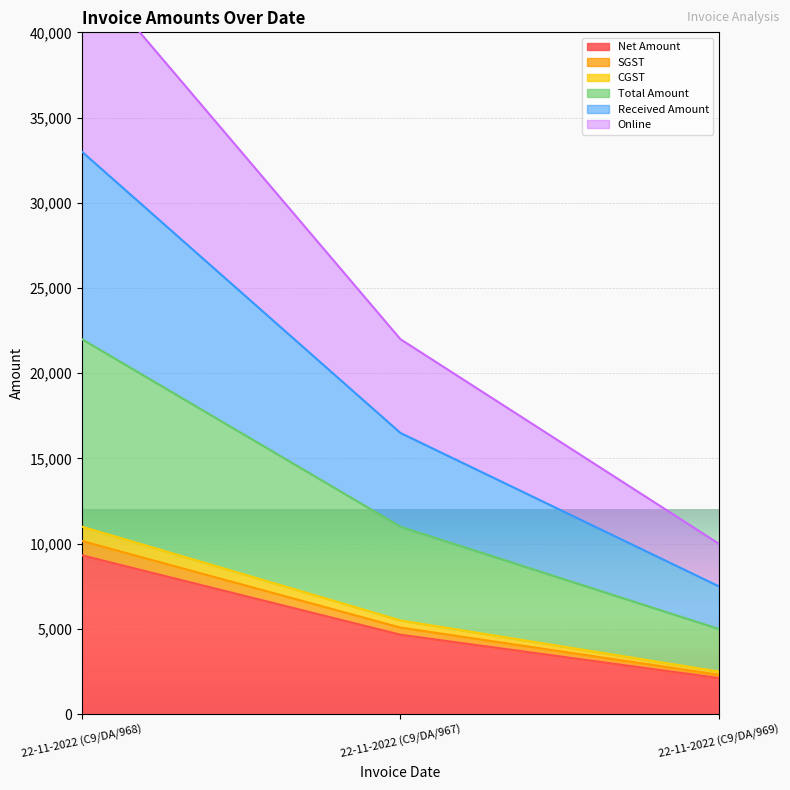

At which label is Net Amount closest to 5720?

22-11-2022 (C9/DA/967)